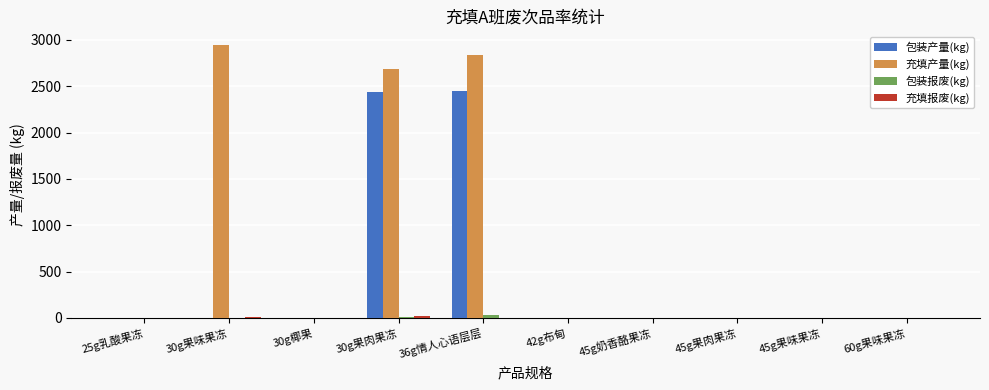

What is the greatest value displayed?

2944.8